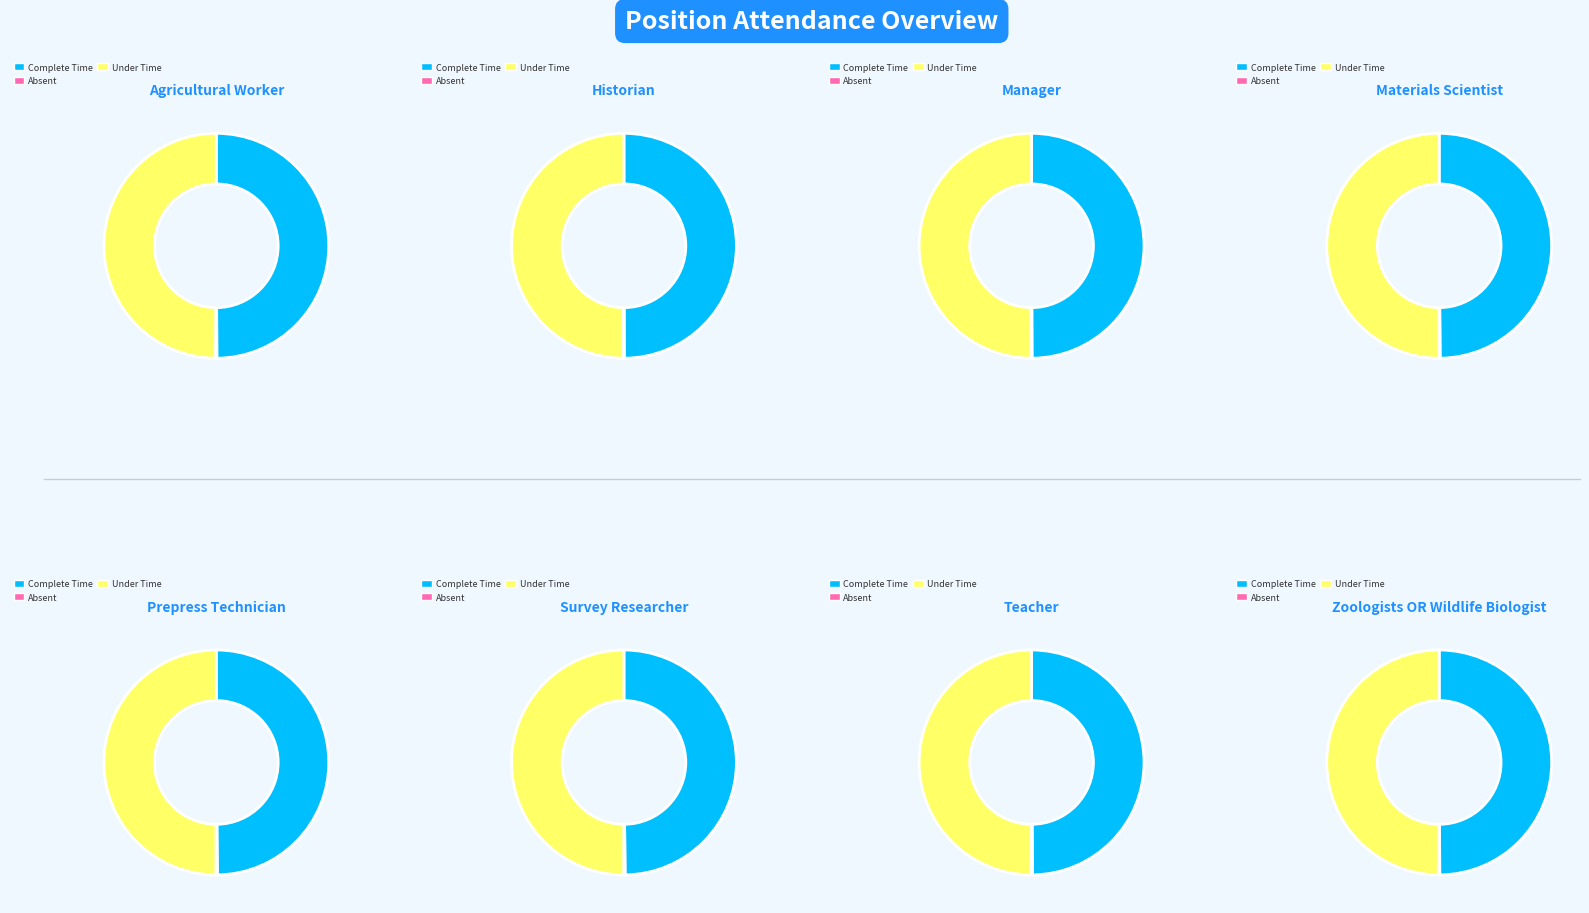

Do 29 and 30 together represent more than half of the pie?

No